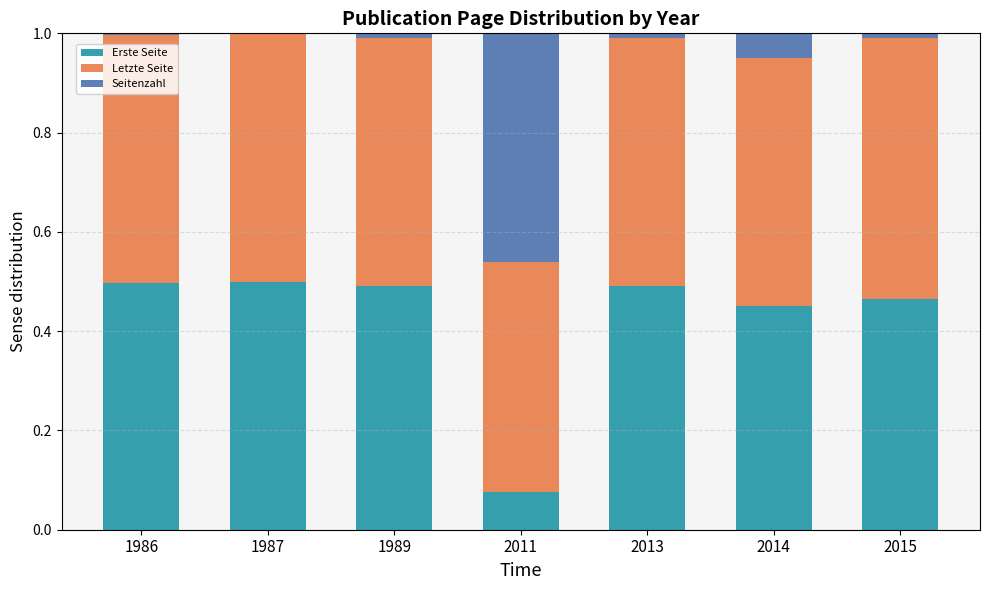

Does the chart contain stacked bars?

Yes